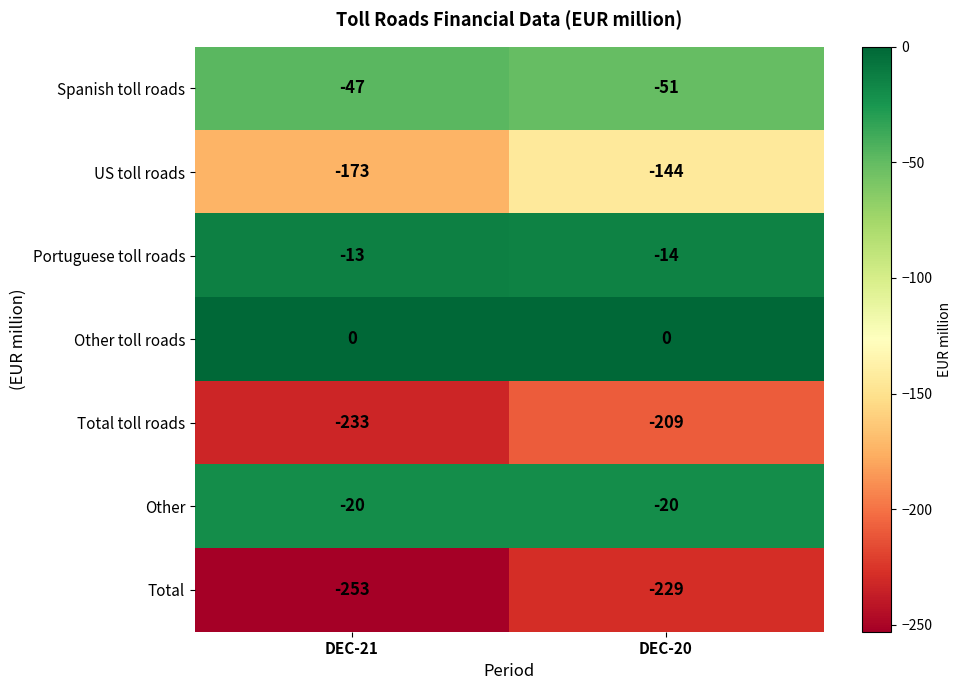

Reading left to right, extract all data points from this chart.

Spanish toll roads: DEC-21=-47	DEC-20=-51
US toll roads: DEC-21=-173	DEC-20=-144
Portuguese toll roads: DEC-21=-13	DEC-20=-14
Other toll roads: DEC-21=0	DEC-20=0
Total toll roads: DEC-21=-233	DEC-20=-209
Other: DEC-21=-20	DEC-20=-20
Total: DEC-21=-253	DEC-20=-229